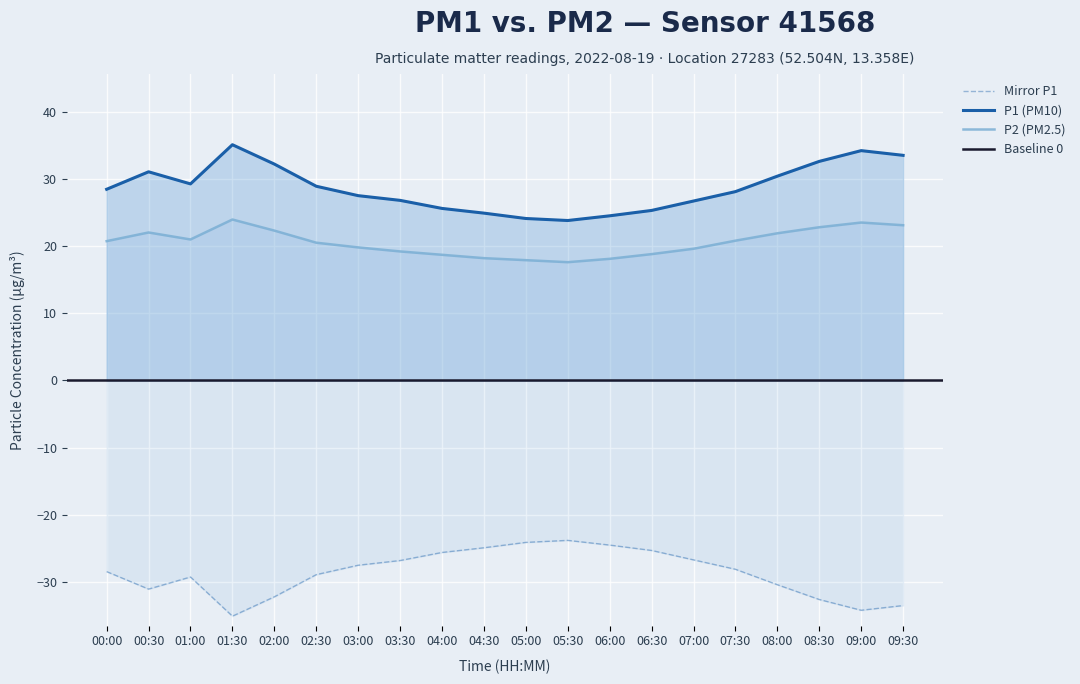

Is the value of P2 (PM2.5) at 01:00 greater than the value of Mirror P1 at 01:30?

Yes